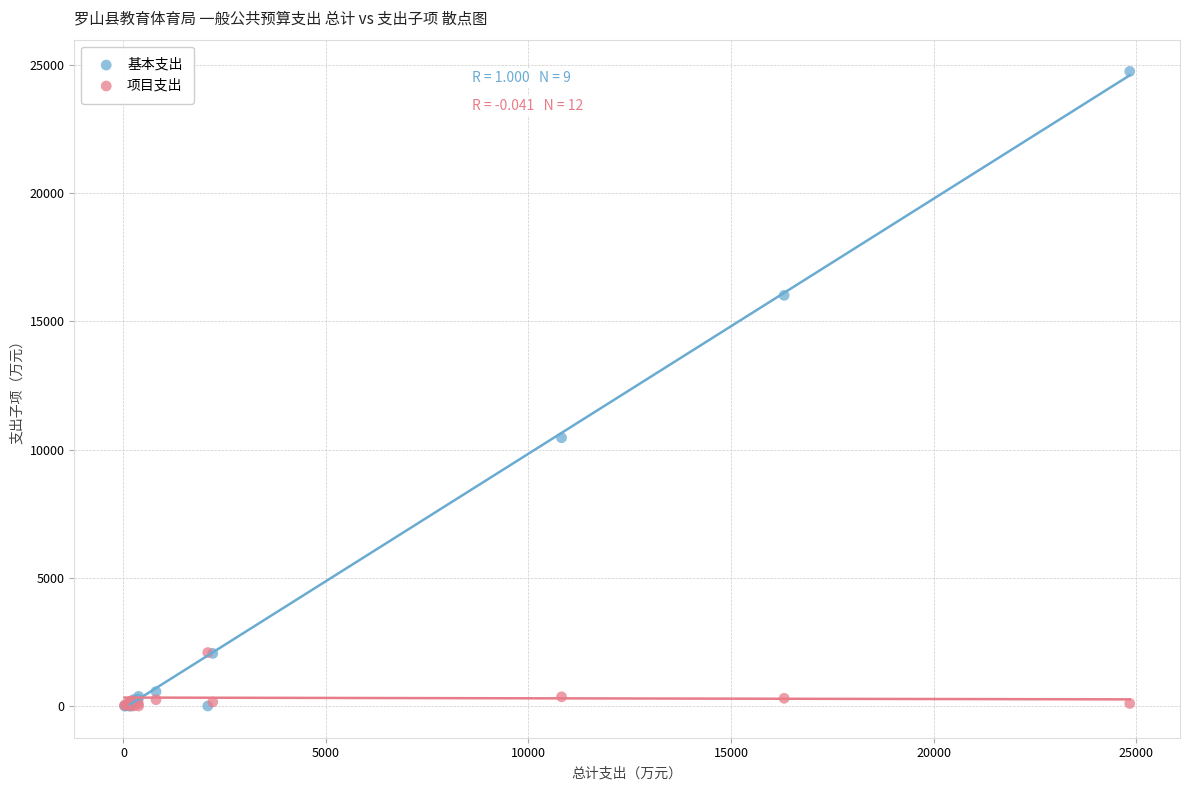

Across all series, what Y value is closest to 12371?

10457.9